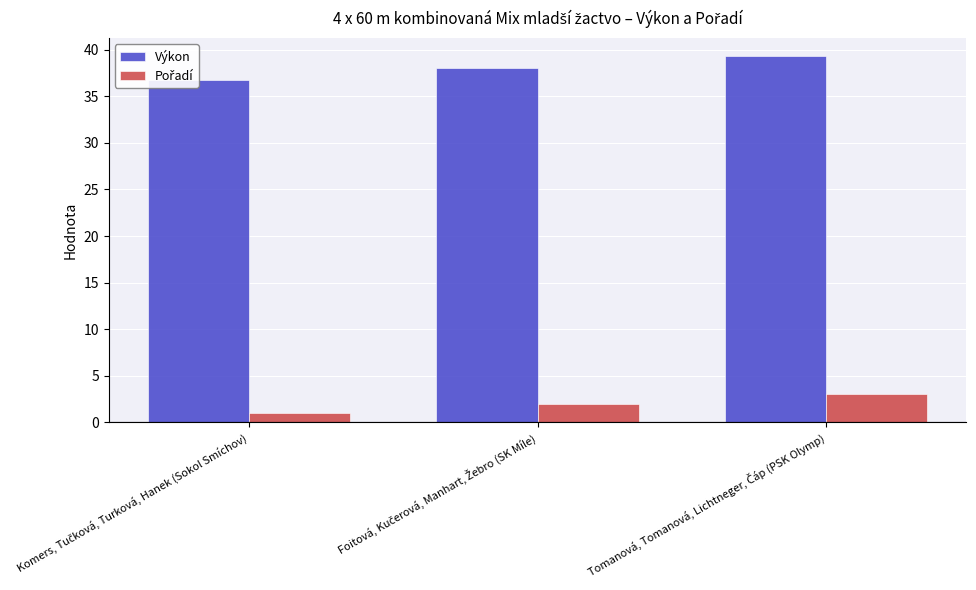

What is the difference between the highest and lowest values at Foitová, Kučerová, Manhart, Žebro (SK Míle)?

36.1